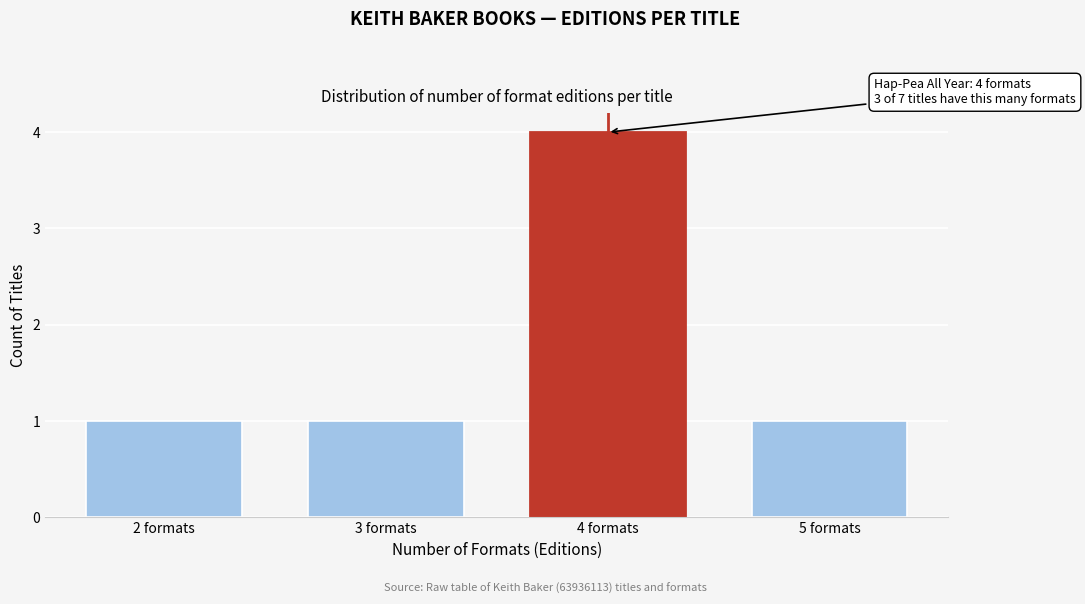

Reading right to left, what are all the values shown in this chart?

5 formats=1	4 formats=4	3 formats=1	2 formats=1